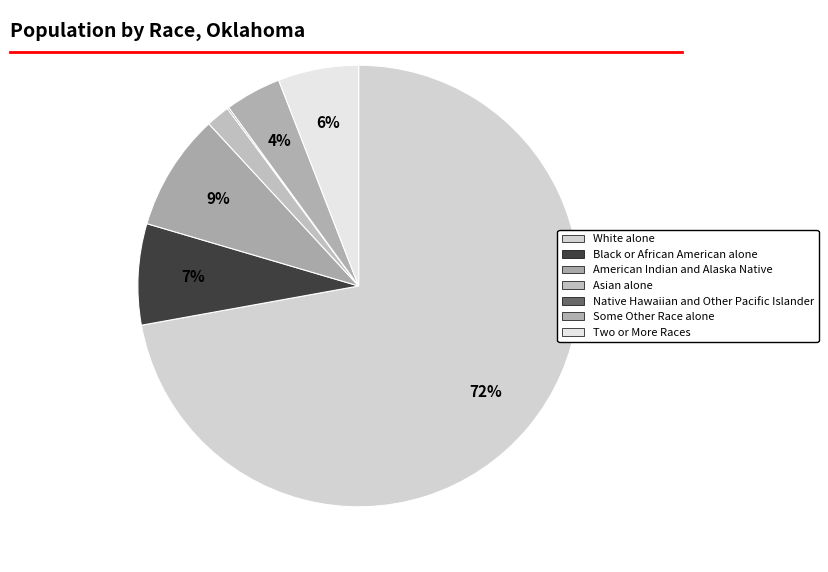

Does White alone account for over 50% of the chart?

Yes